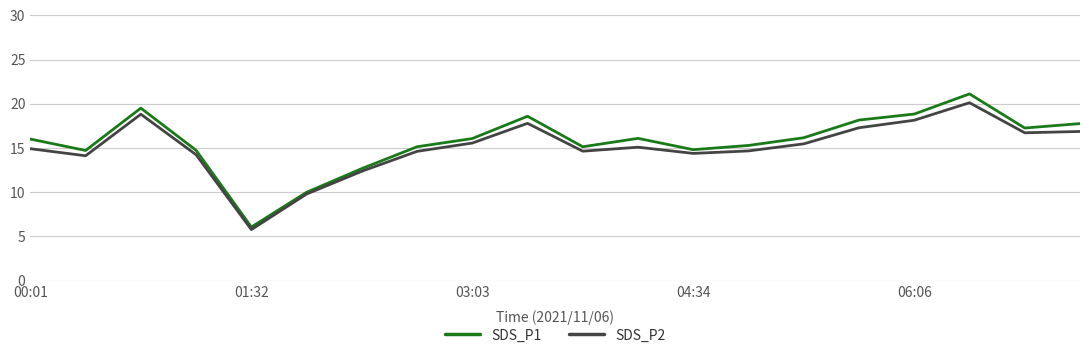

What is the maximum value shown in the chart?

21.1